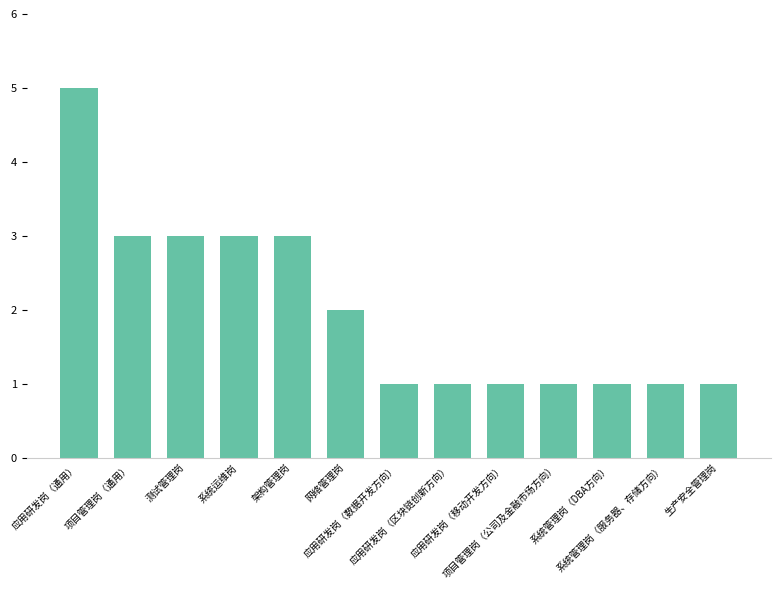

Between 应用研发岗（移动开发方向） and 系统运维岗, which is larger?

系统运维岗